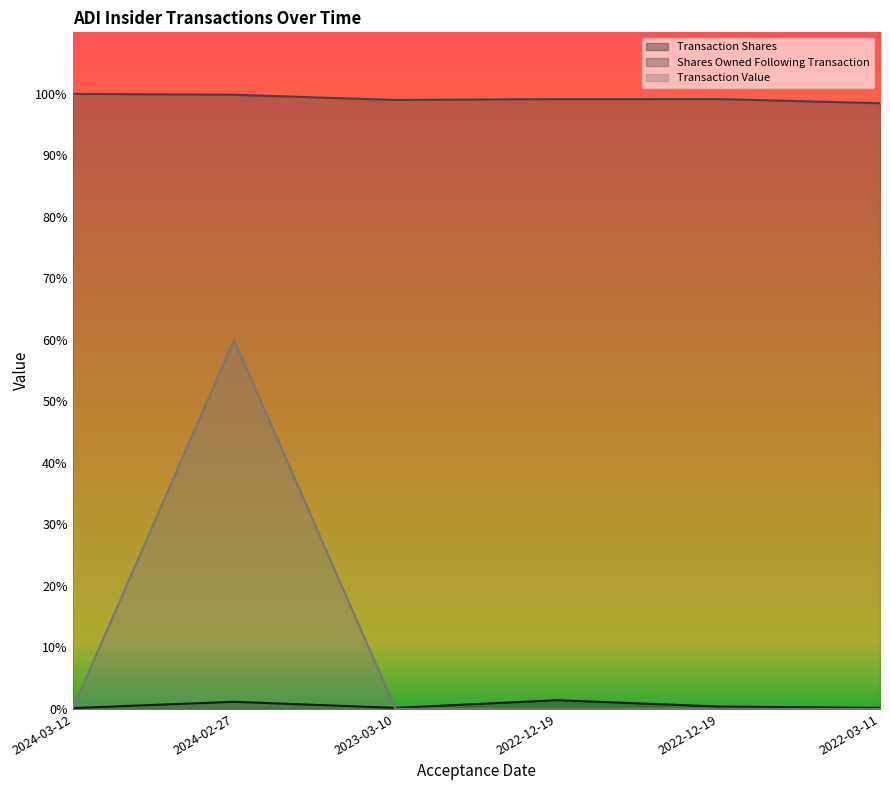

Which series has the largest total across all categories?

Shares Owned Following Transaction